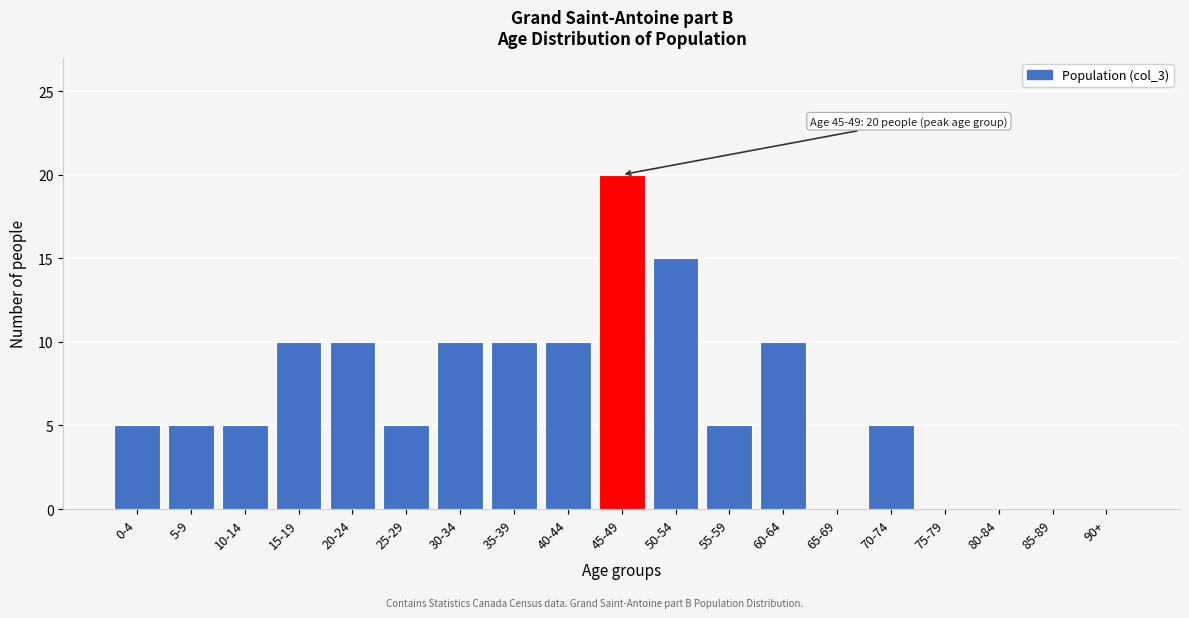

Reading left to right, transcribe all the data shown in this chart.

0-4=5	5-9=5	10-14=5	15-19=10	20-24=10	25-29=5	30-34=10	35-39=10	40-44=10	45-49=20	50-54=15	55-59=5	60-64=10	65-69=0	70-74=5	75-79=0	80-84=0	85-89=0	90+=0